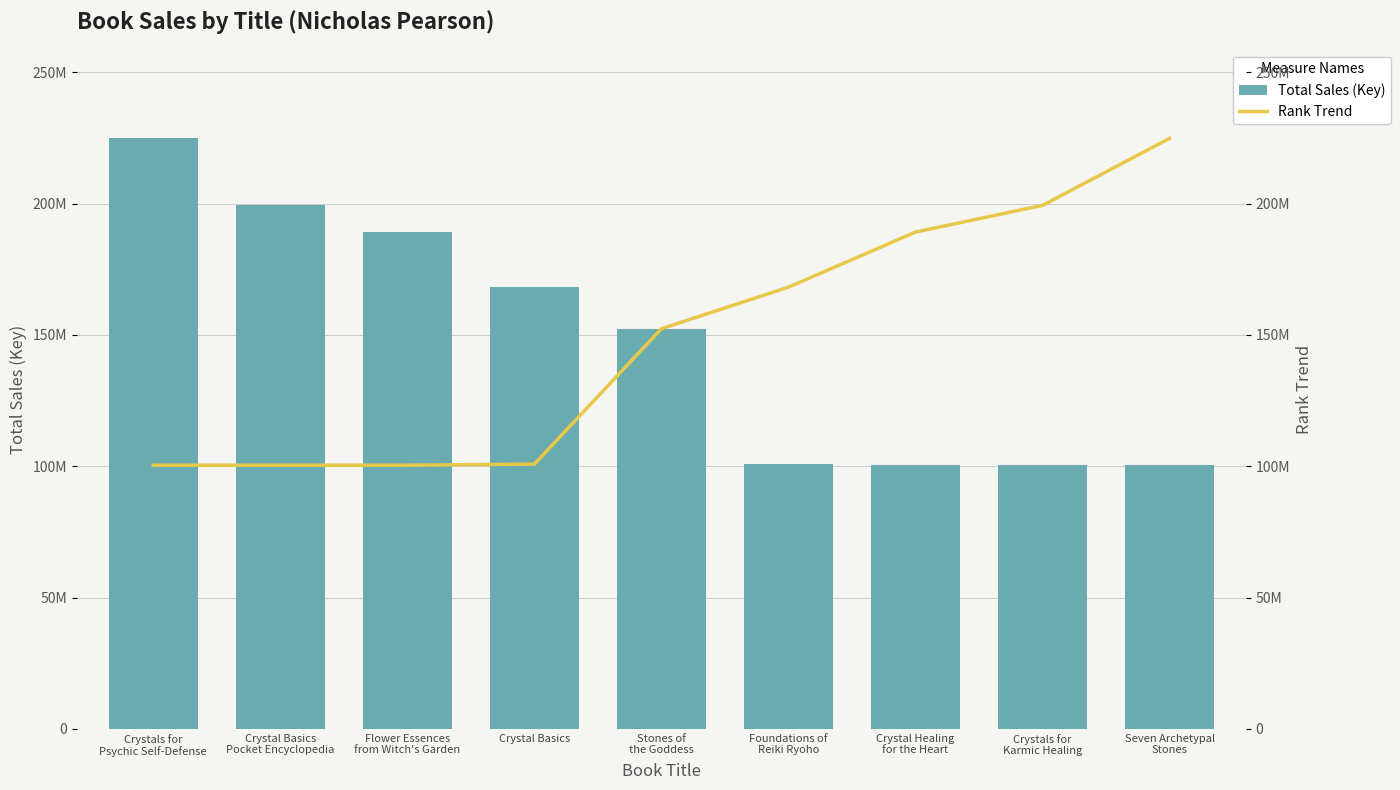

Is it true that Rank Trend equals 312429254 at Crystal Healing
for the Heart?

False